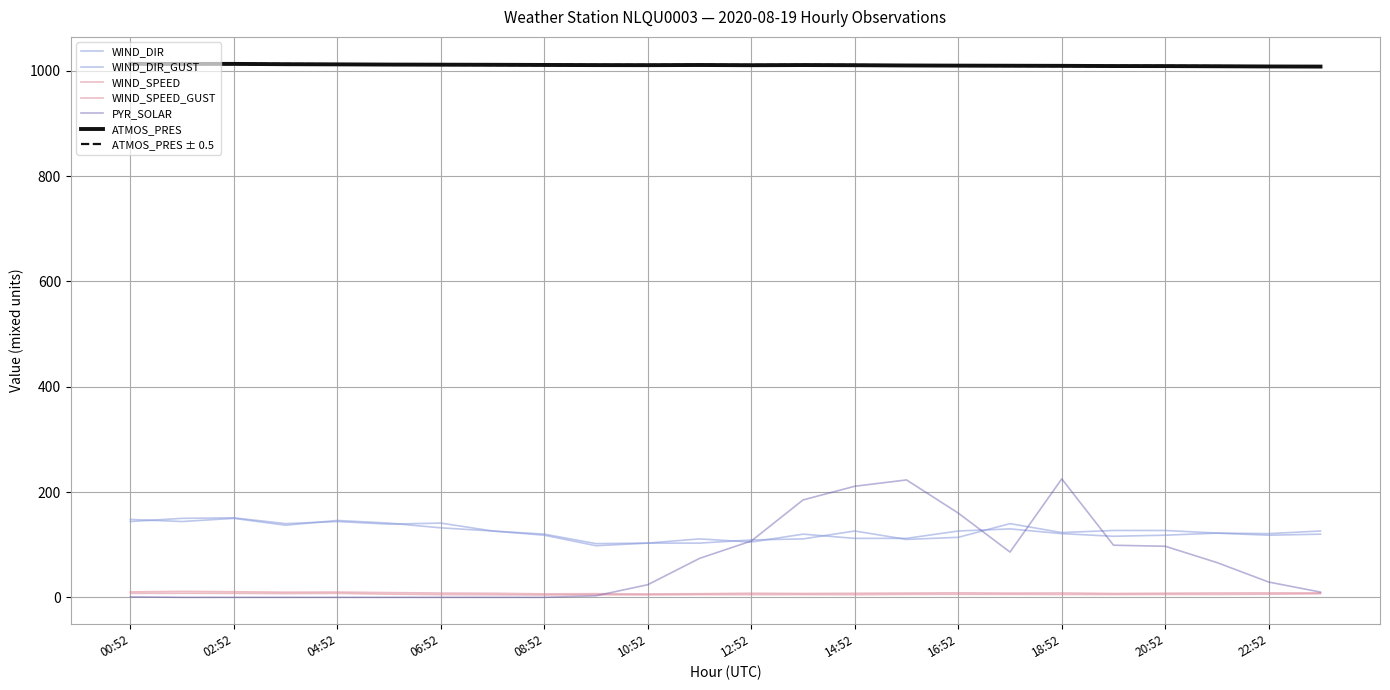

How many interior local peaks does the WIND_SPEED_GUST series have?

6